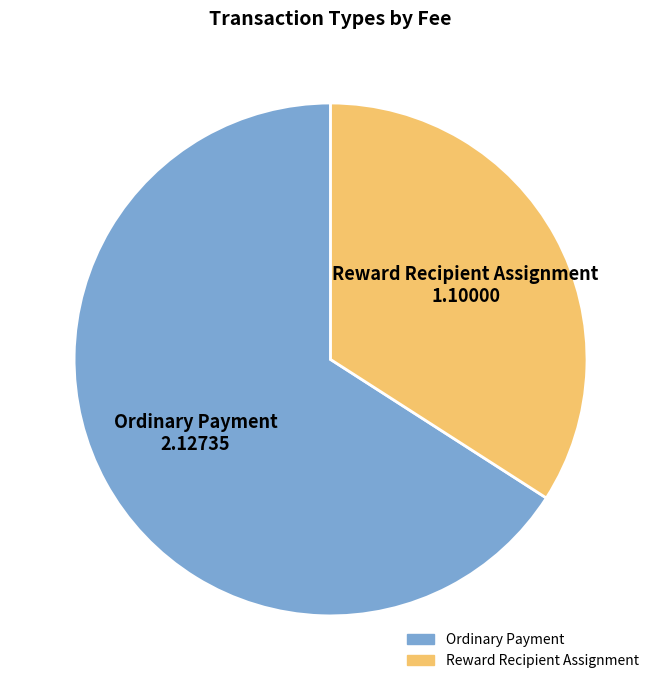

Which slice represents more than half of the pie?

Ordinary Payment